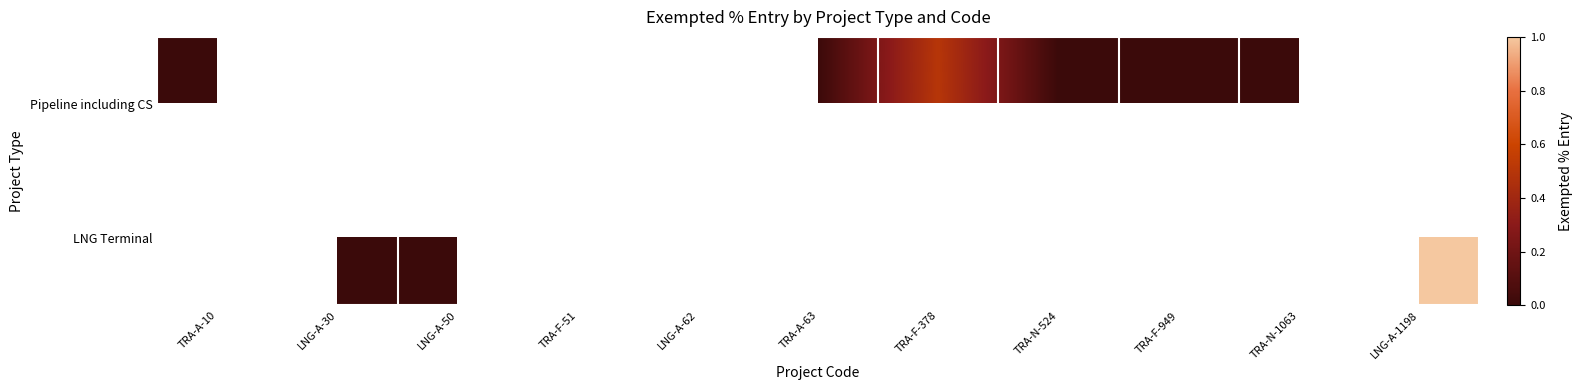

What is the approximate value of Pipeline including CS at TRA-F-378?

0.5